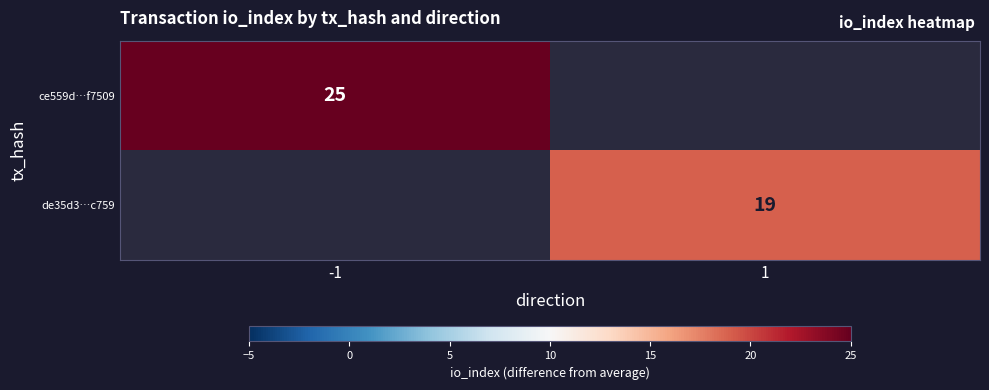

Count the number of data series in this chart.

2